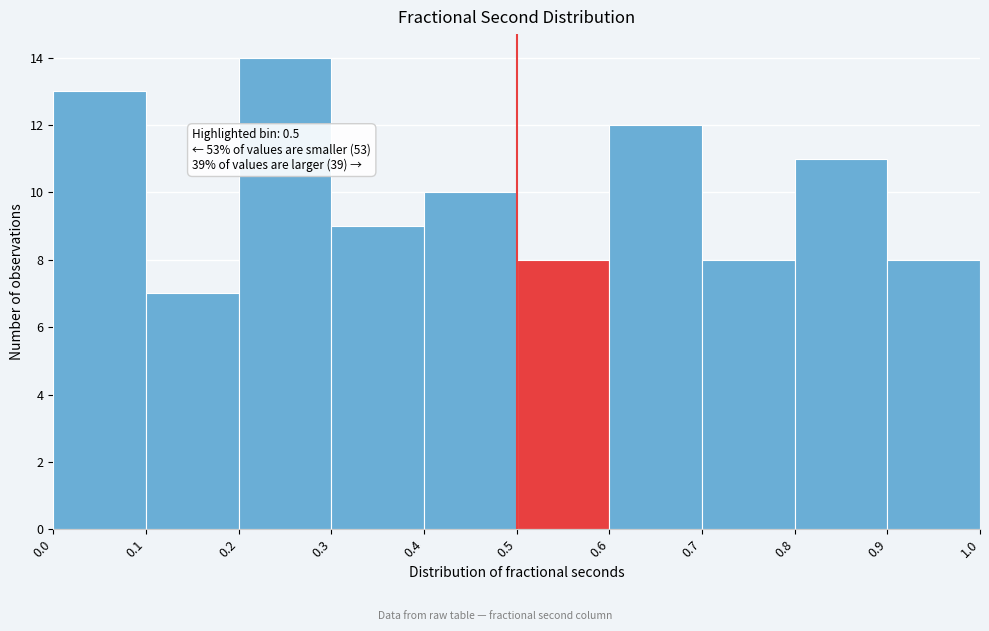

Over which range of the x-axis is the bar tallest?

0.2 to 0.3